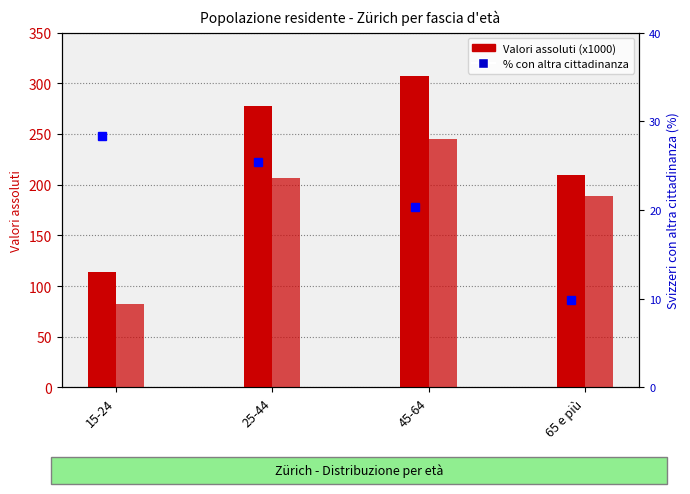

Is it true that Totale (x1000) equals 196.2 at 15-24?

False